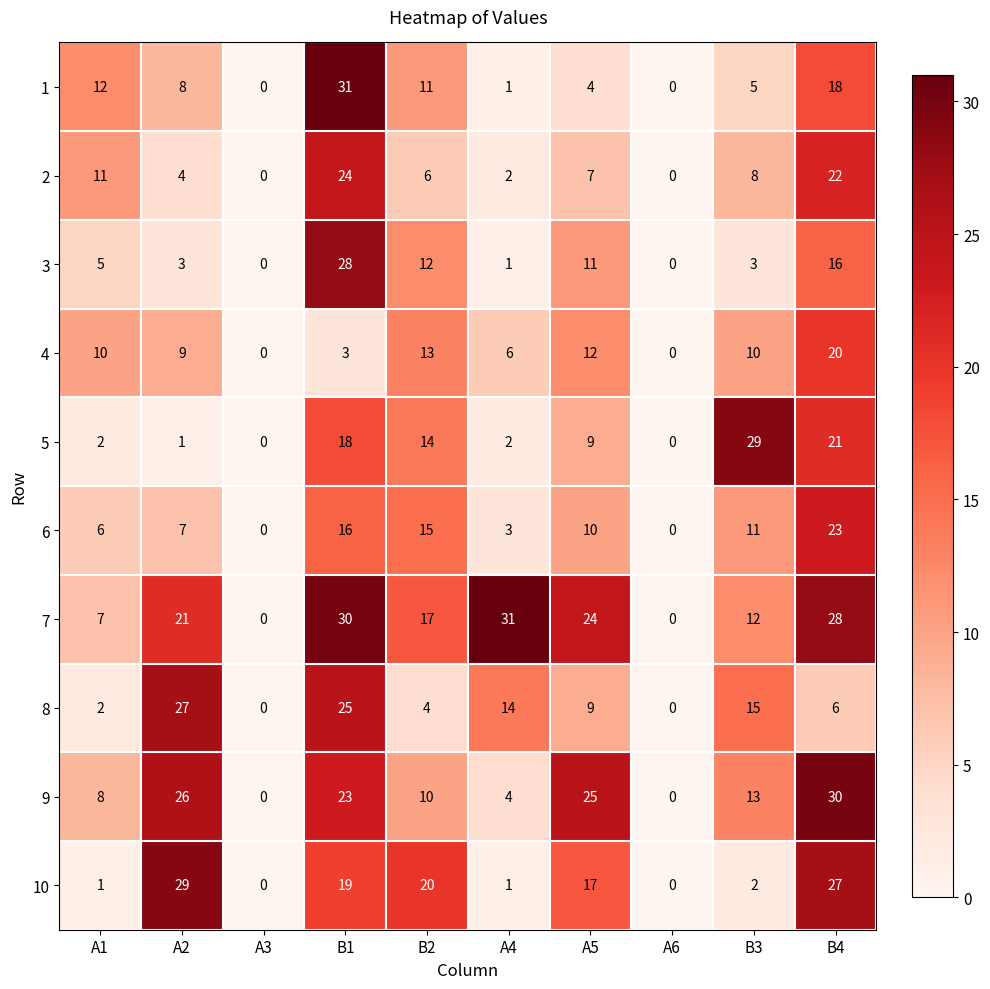

Between B1 and B4, which series saw the biggest shift?

8